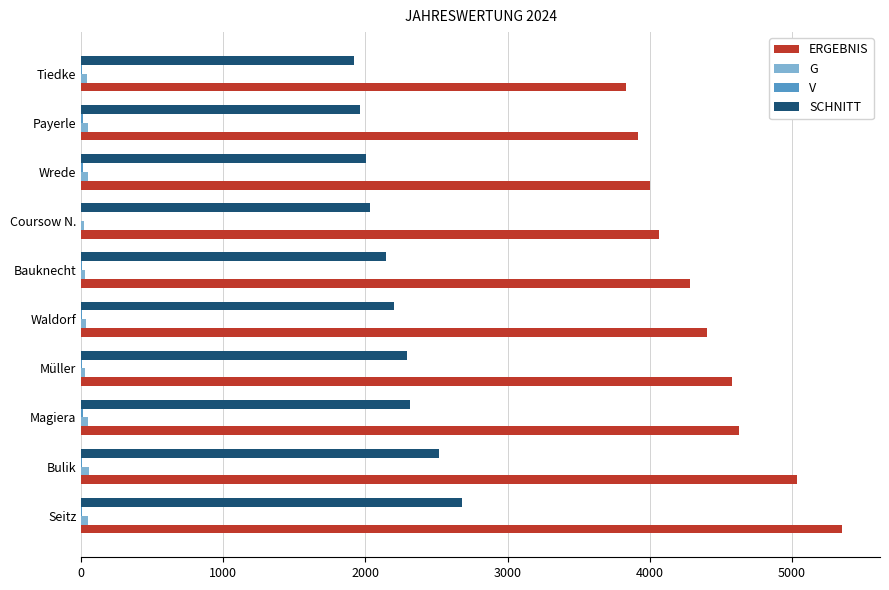

At which category is the sum across all series the highest?

Seitz